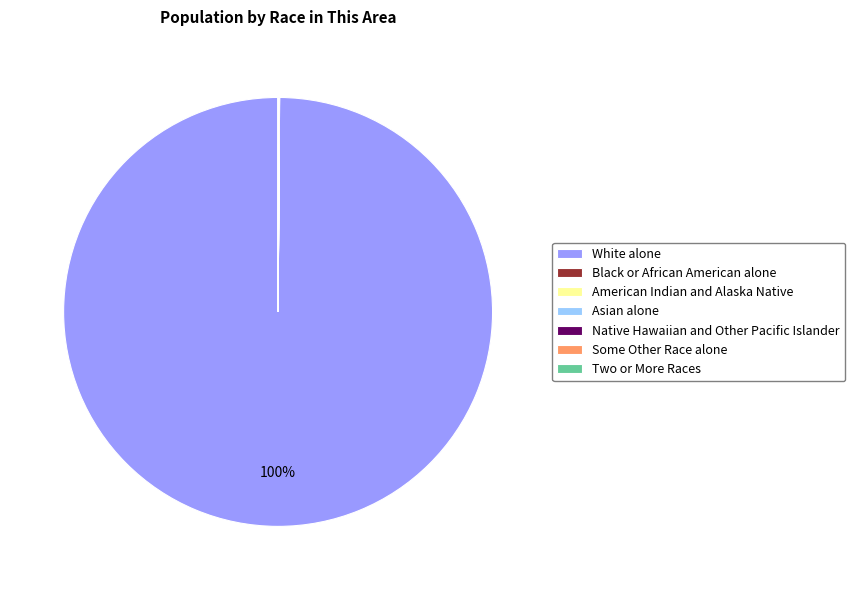

Which category accounts for the majority?

White alone